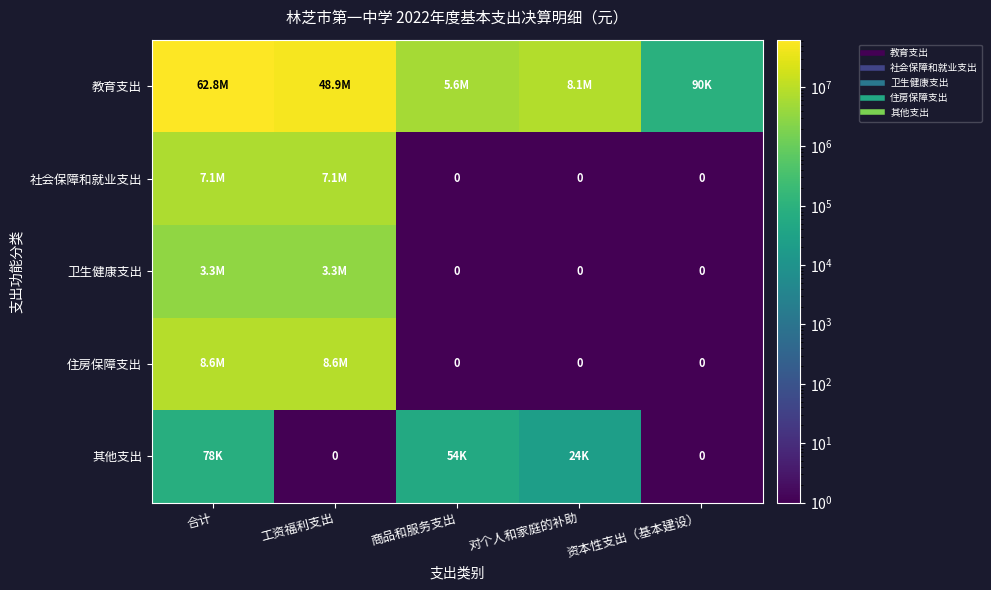

At which label is 社会保障和就业支出 closest to 3525841?

商品和服务支出